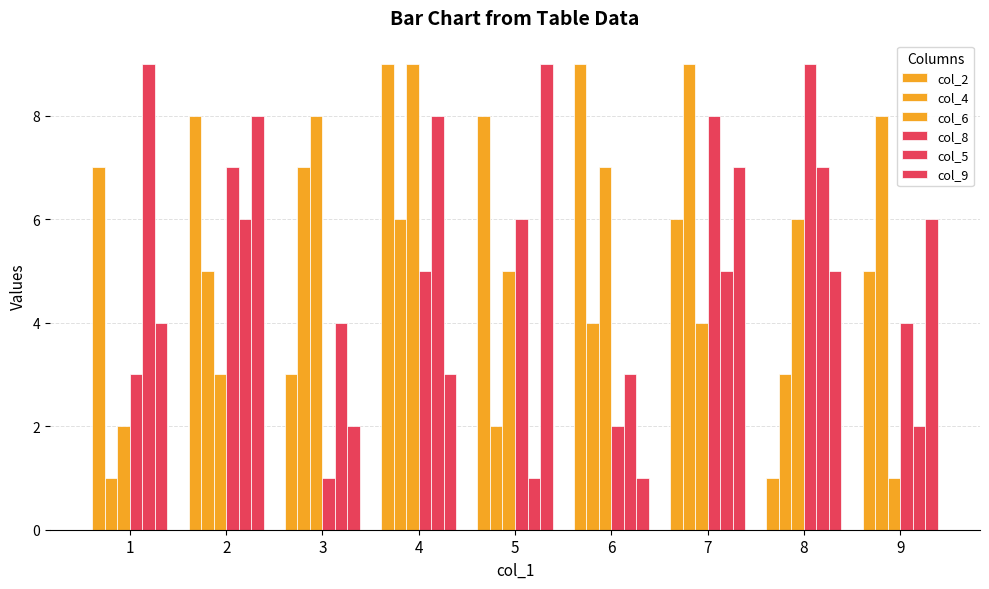

Which series has the widest spread of values?

col_2